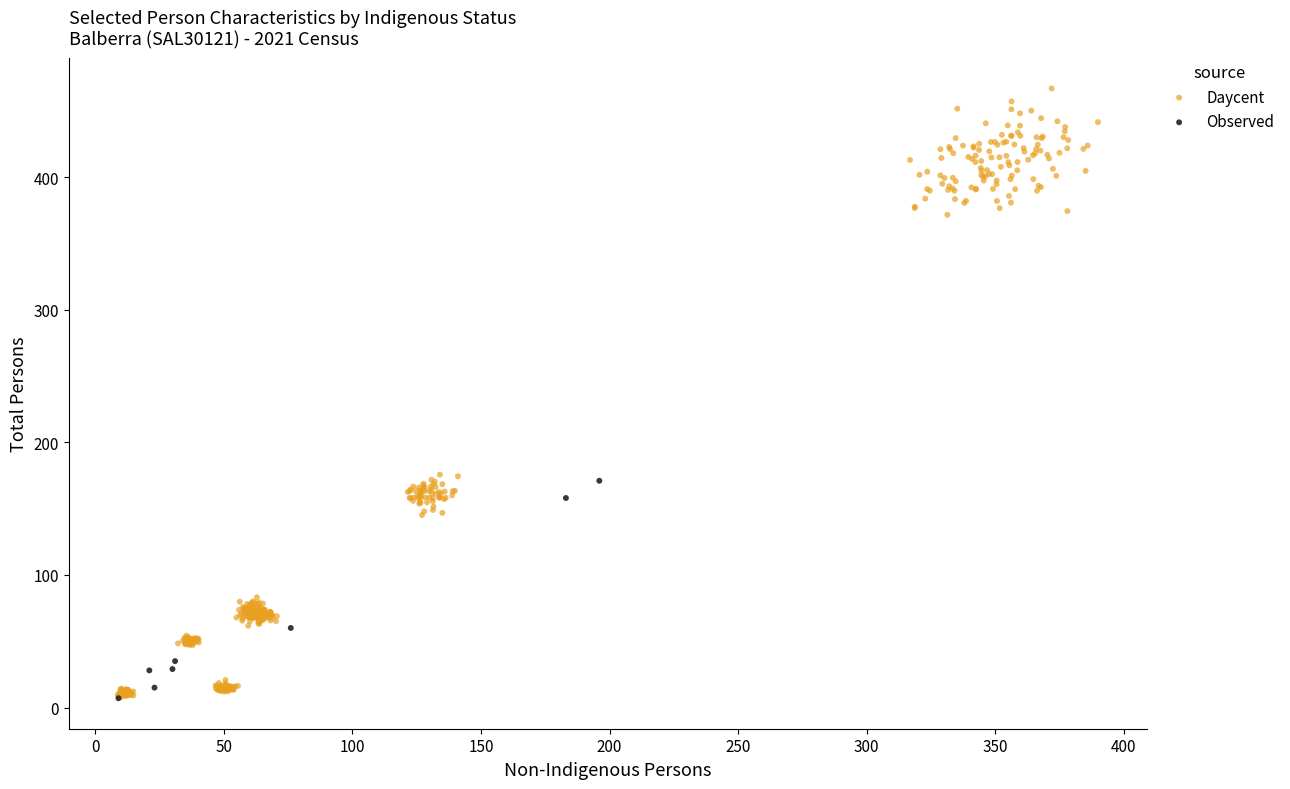

Which series reaches the maximum Y coordinate?

Daycent